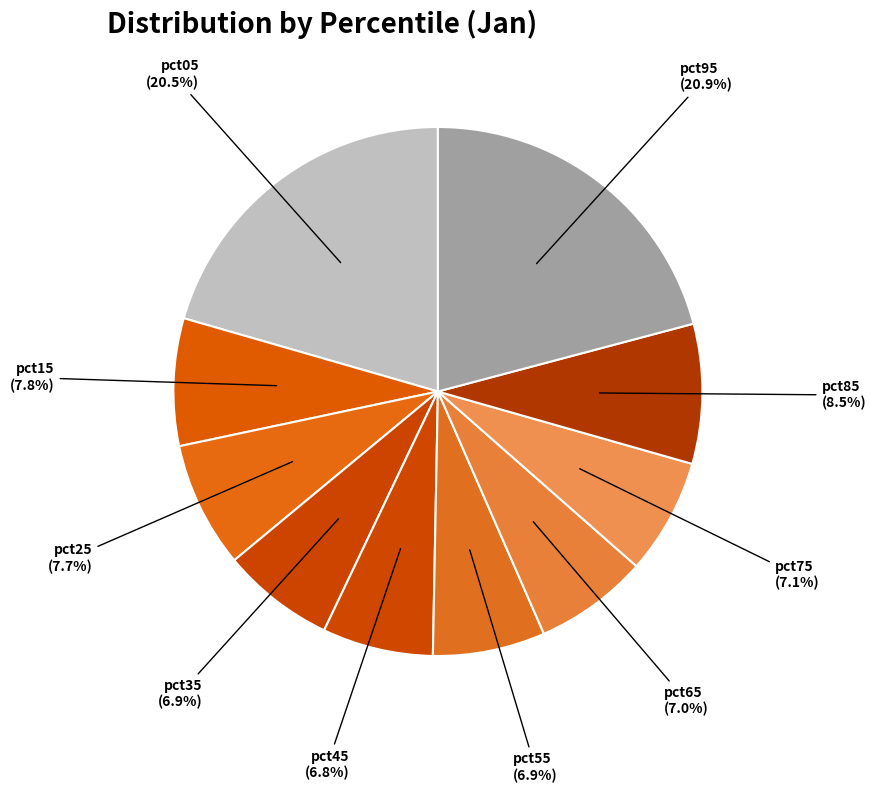

Between pct55 and pct85, which is larger?

pct85